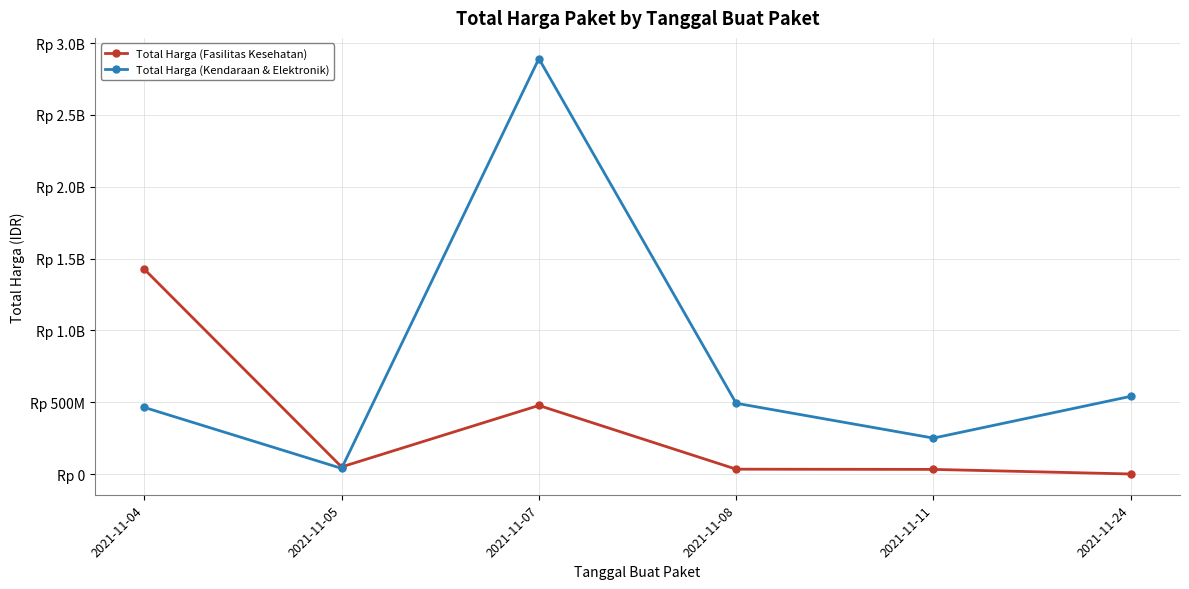

Is this an area chart (filled region under the line)?

No